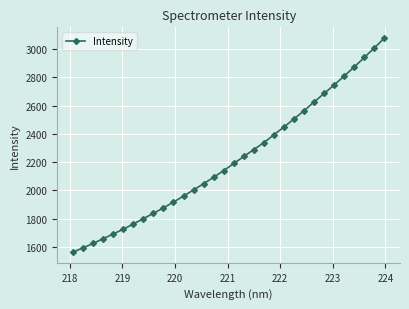

What is the sum of all values?

71049.3